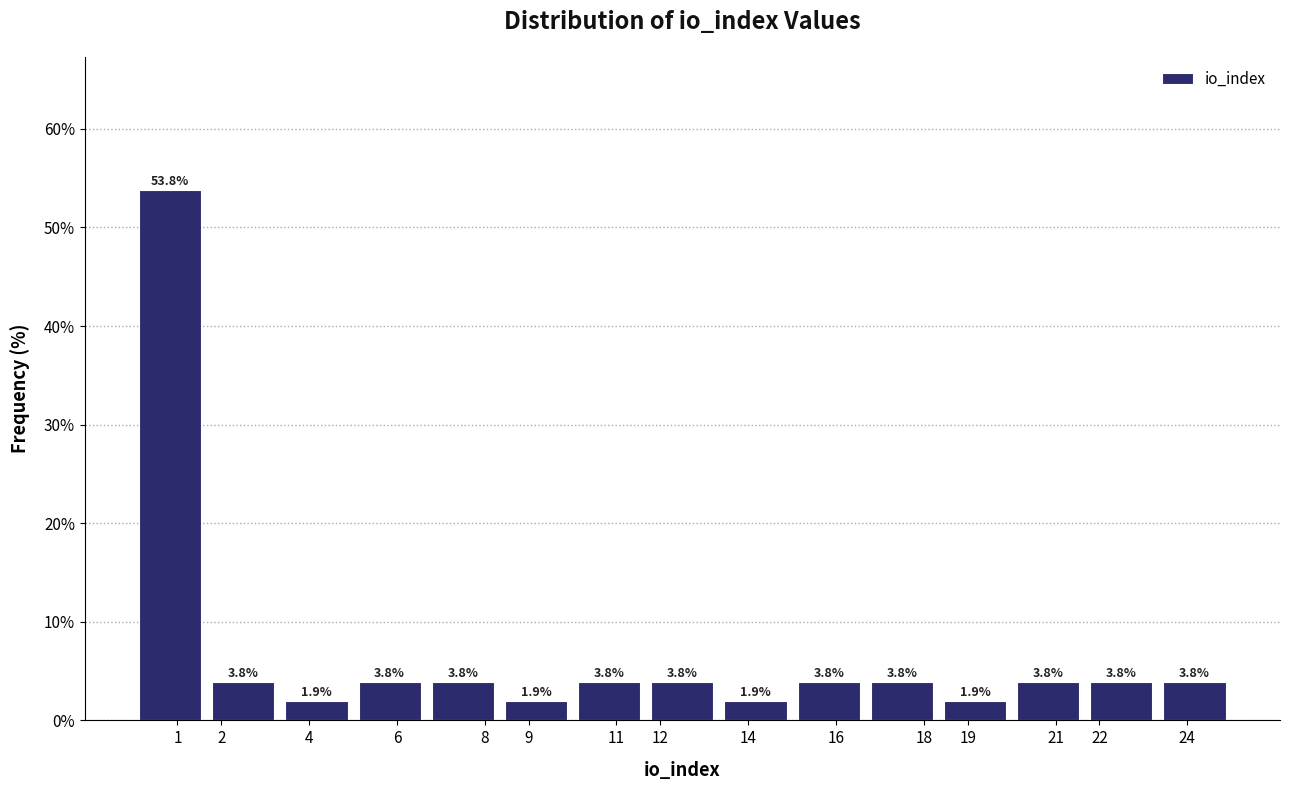

Over which range of the x-axis is the bar tallest?

0.0 to 1.7